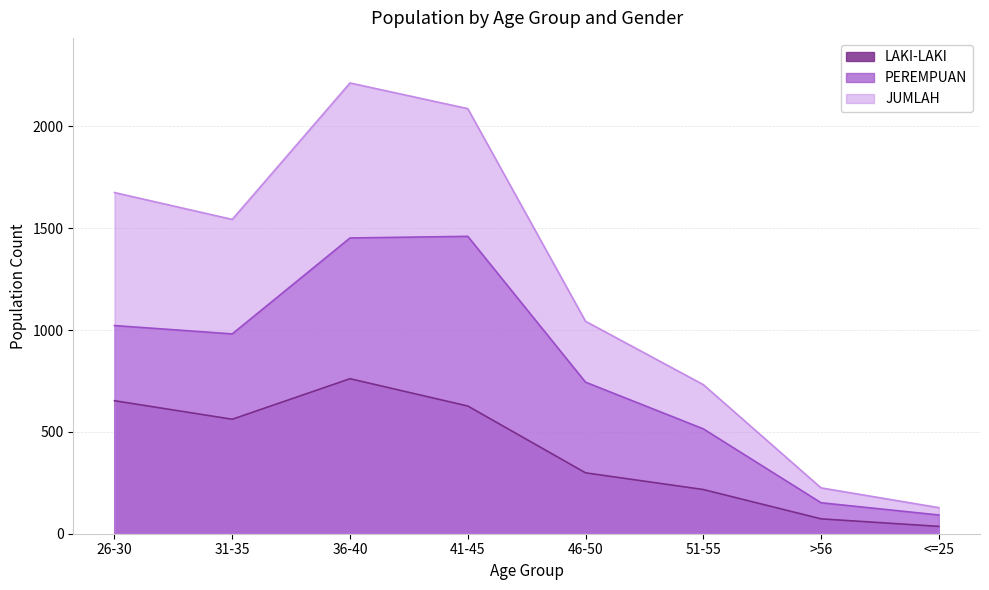

What is the sum of the LAKI-LAKI values at 26-30 and <=25?

689